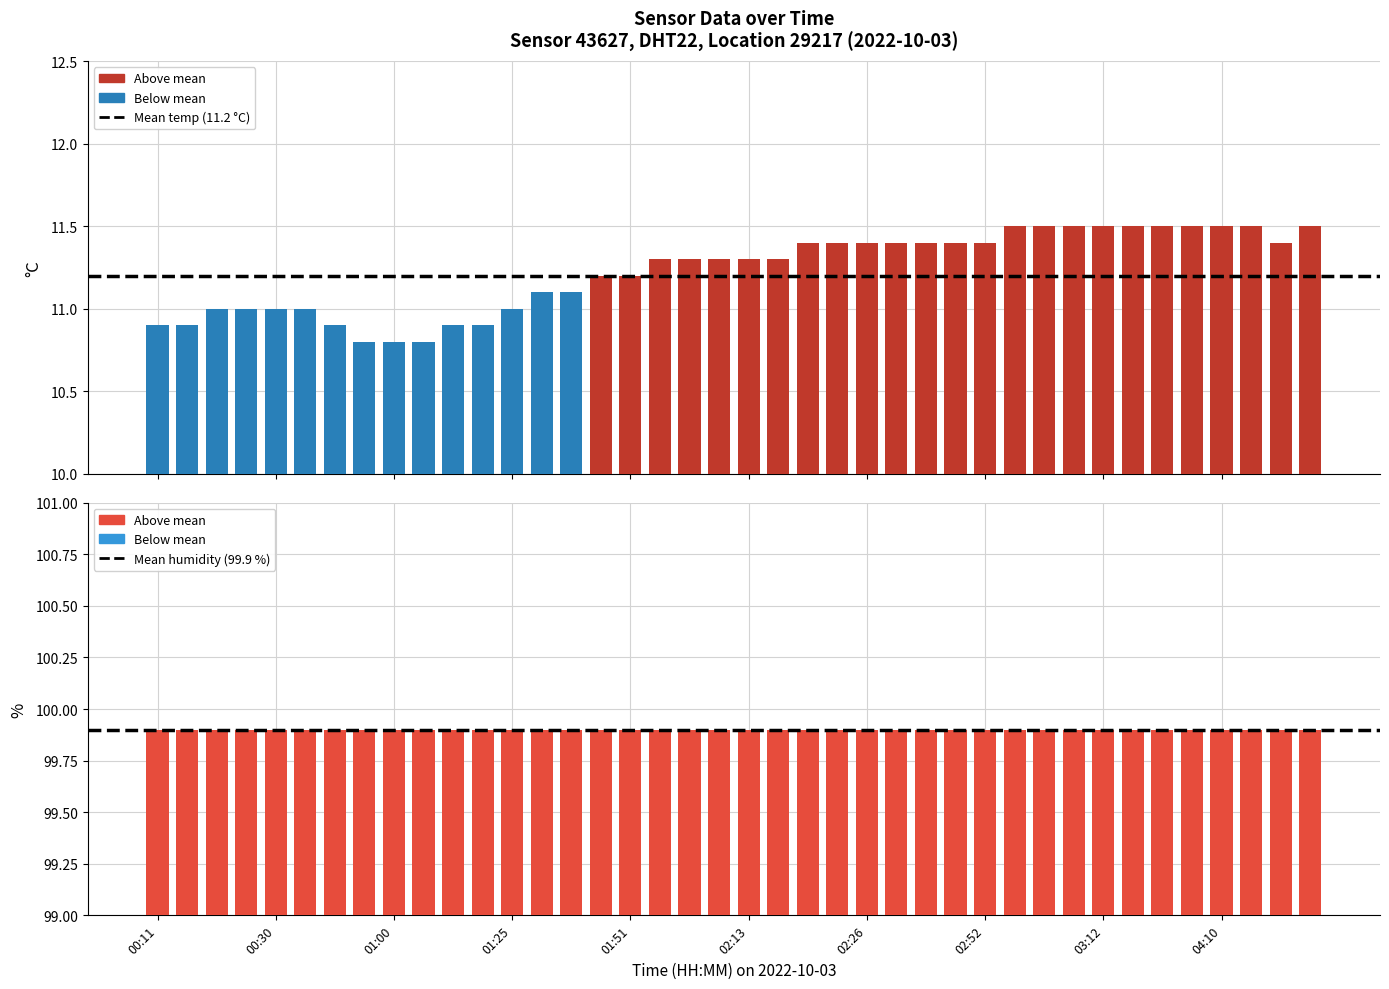

At which label does the data first exceed 11?

01:31